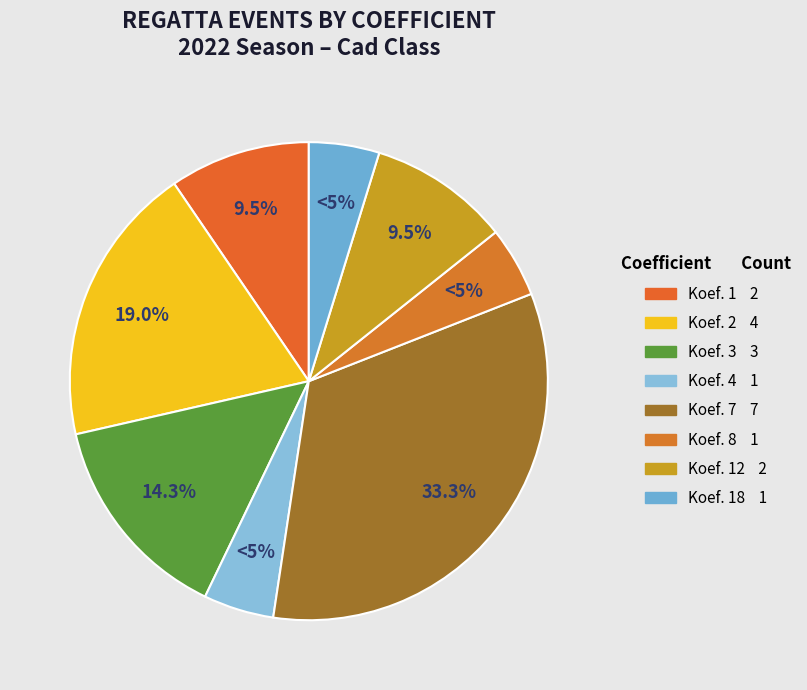

Count the number of slices in the pie.

8